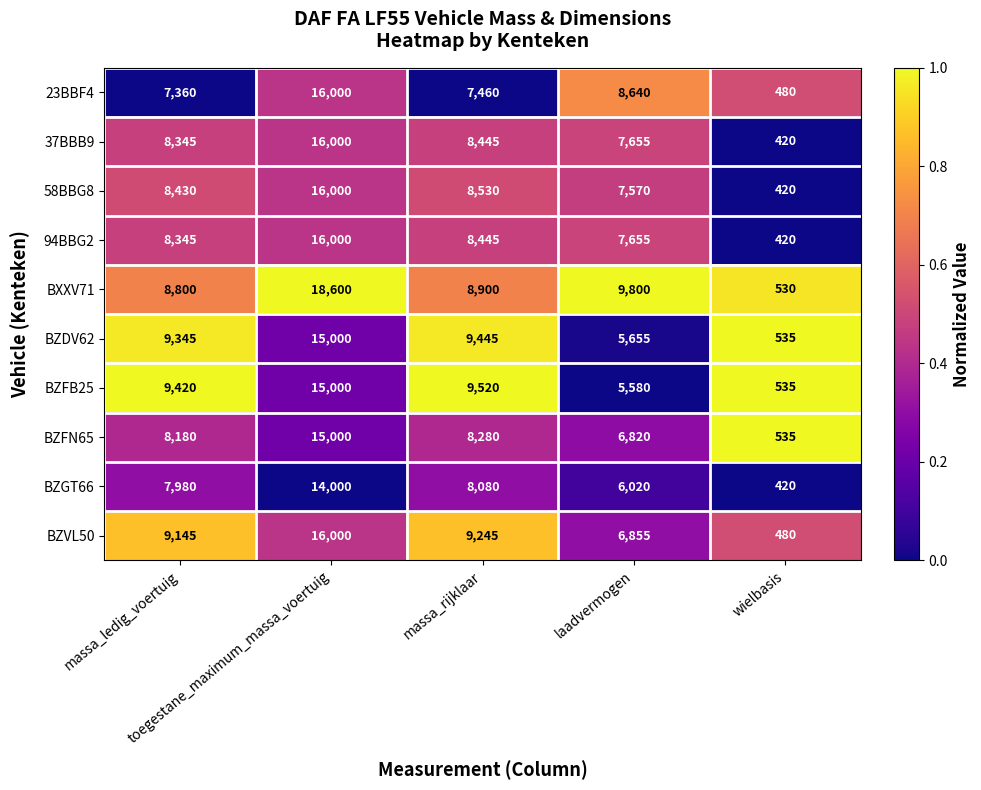

Which series has the largest range (max minus min)?

BXXV71